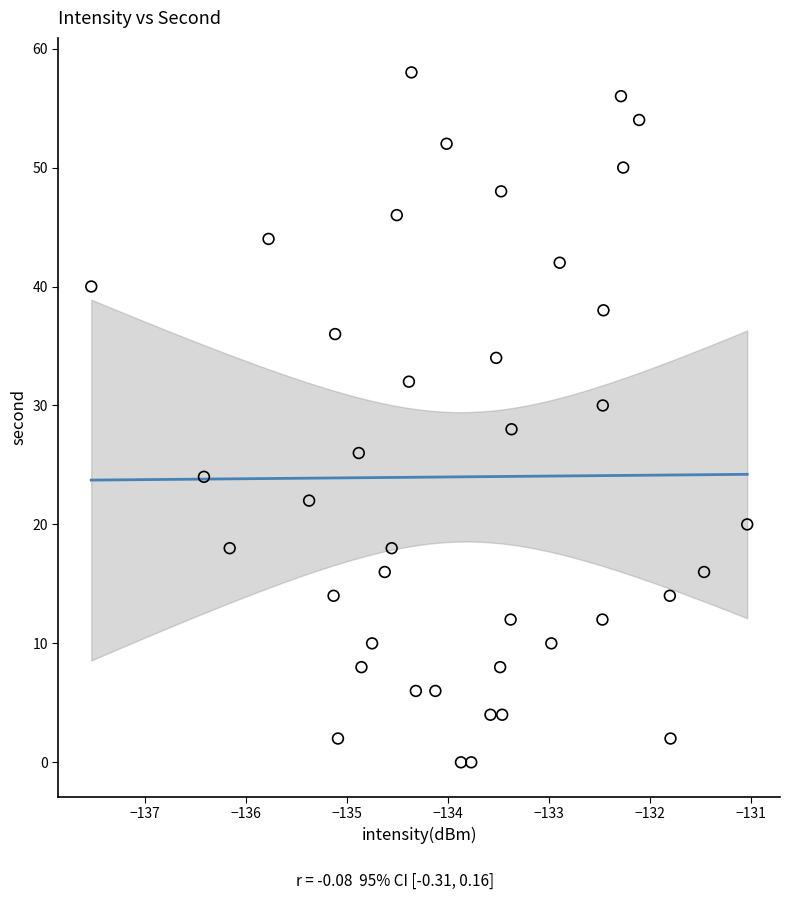

What is the range of Y values (max minus min)?

58